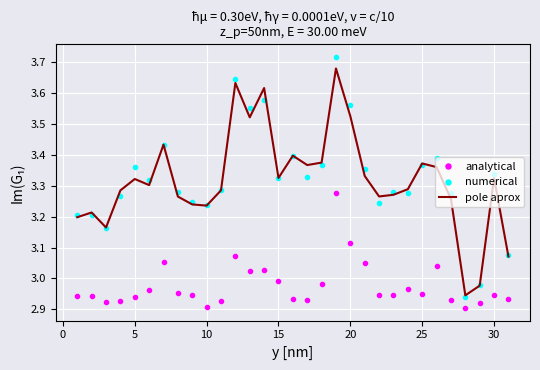

What are all the series names shown in the legend?

analytical, numerical, pole aprox